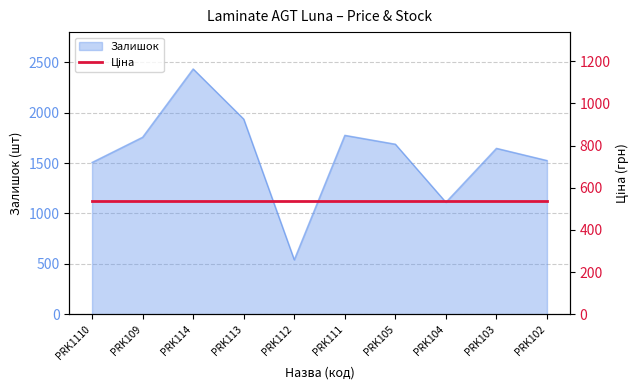

True or false: the data has more than 2 interior local peaks.

True